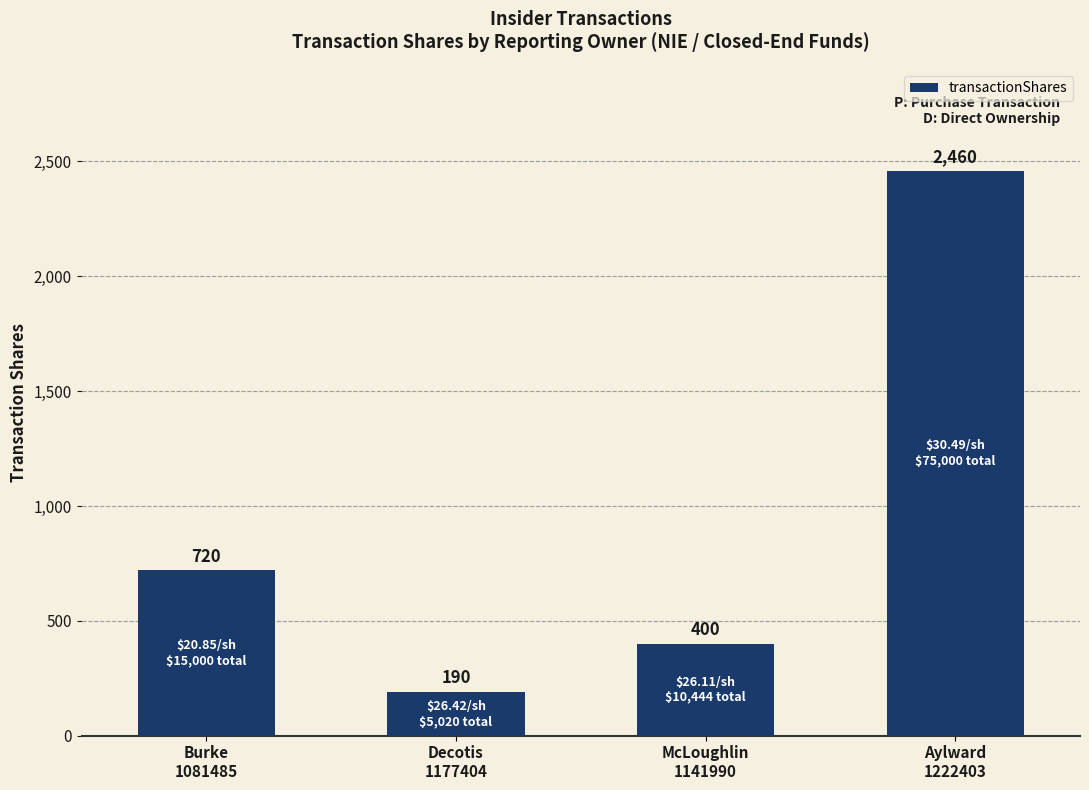

Reading right to left, what are all the values shown in this chart?

2460	400	190	720